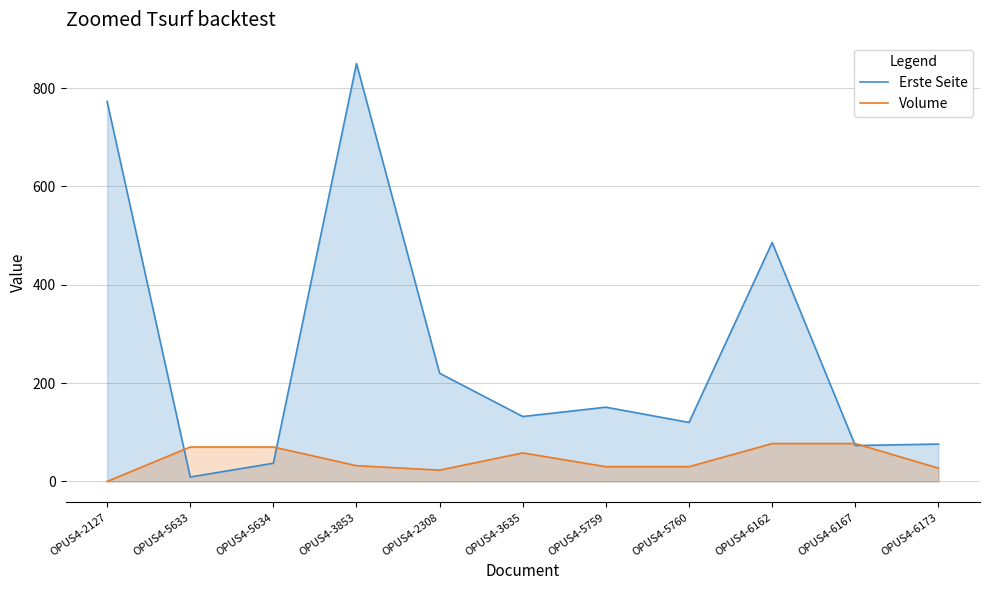

True or false: Volume has more than 1 interior local peaks.

False